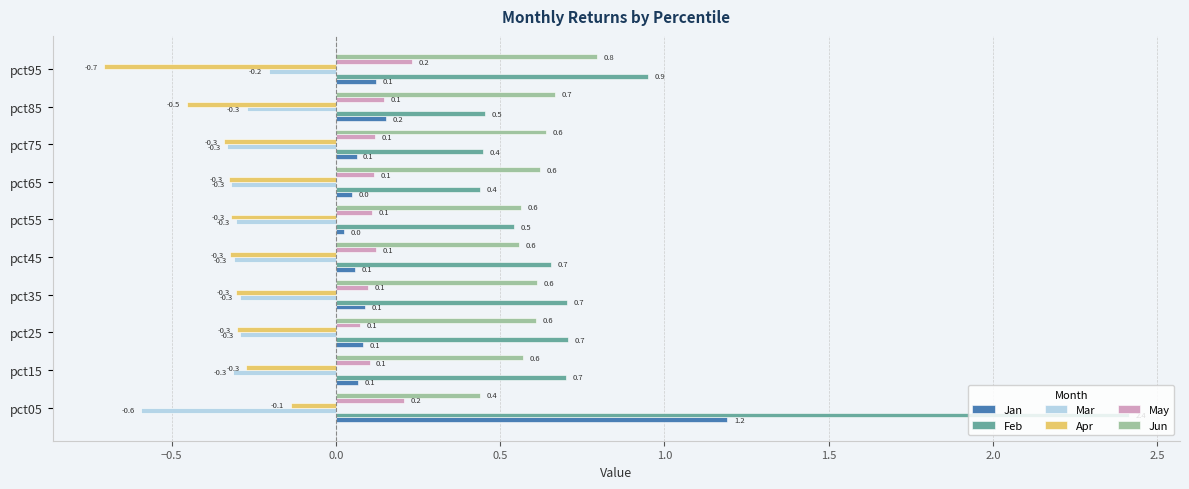

At which label does Feb reach its peak?

pct05